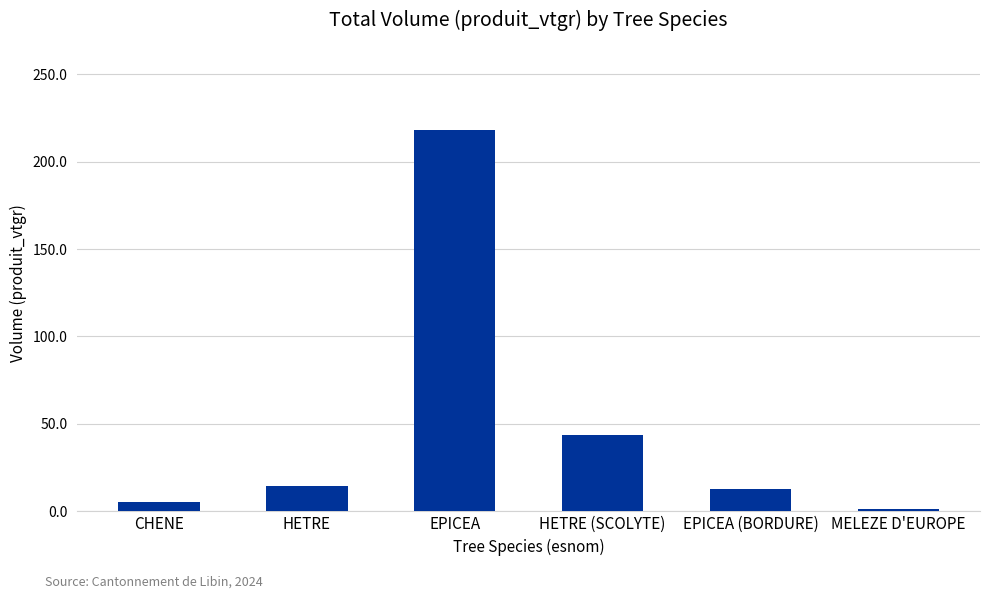

What is the change in value from HETRE to HETRE (SCOLYTE)?

+29.5